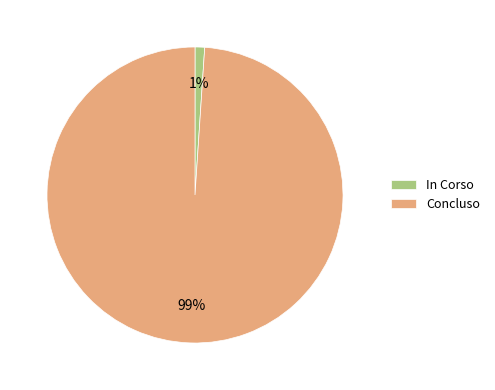

Count the number of slices in the pie.

2